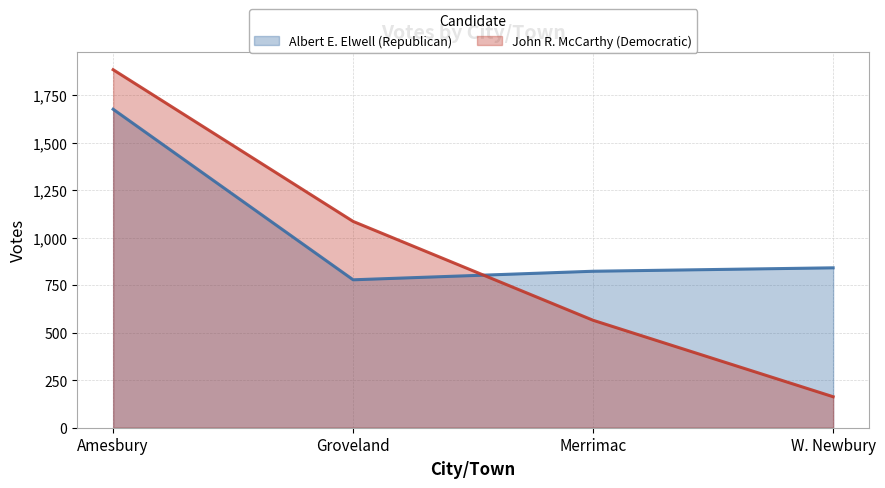

Which series has the largest total across all categories?

Albert E. Elwell (Republican)